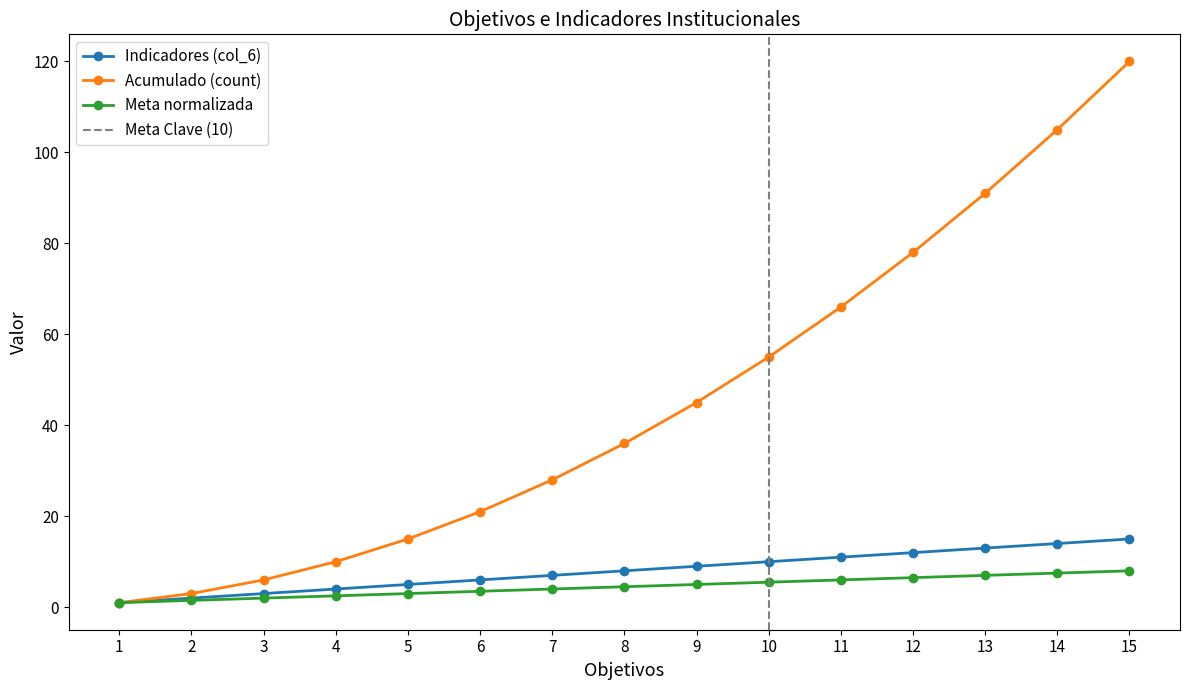

What are all the series names shown in the legend?

Indicadores (col_6), Acumulado (count), Meta normalizada